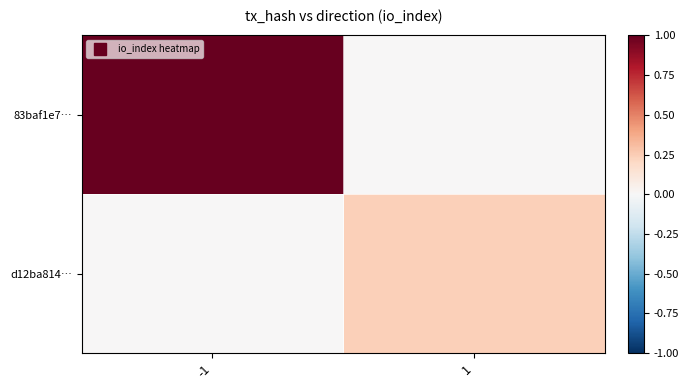

Which series changed the most between -1 and 1?

83baf1e7…